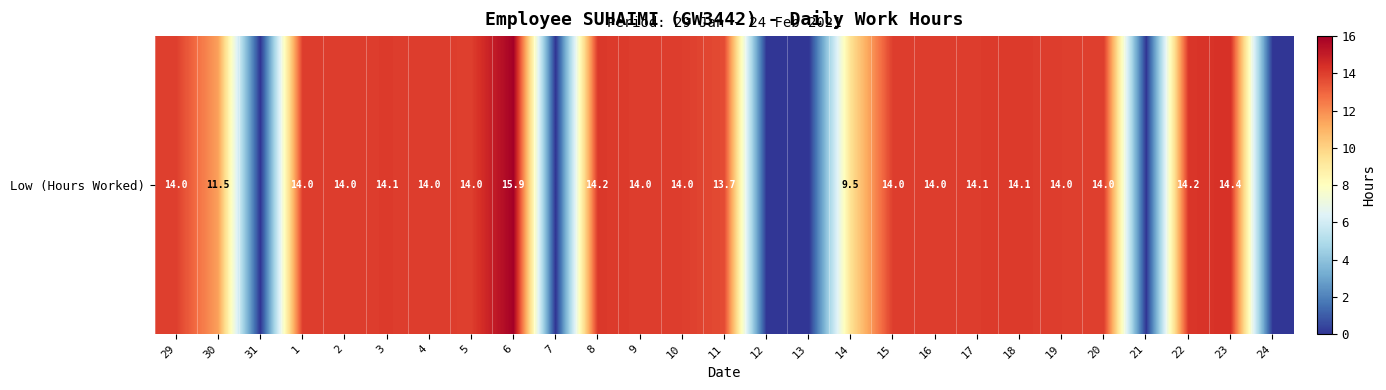

What is the sum of the values at 14 and 24?

9.5